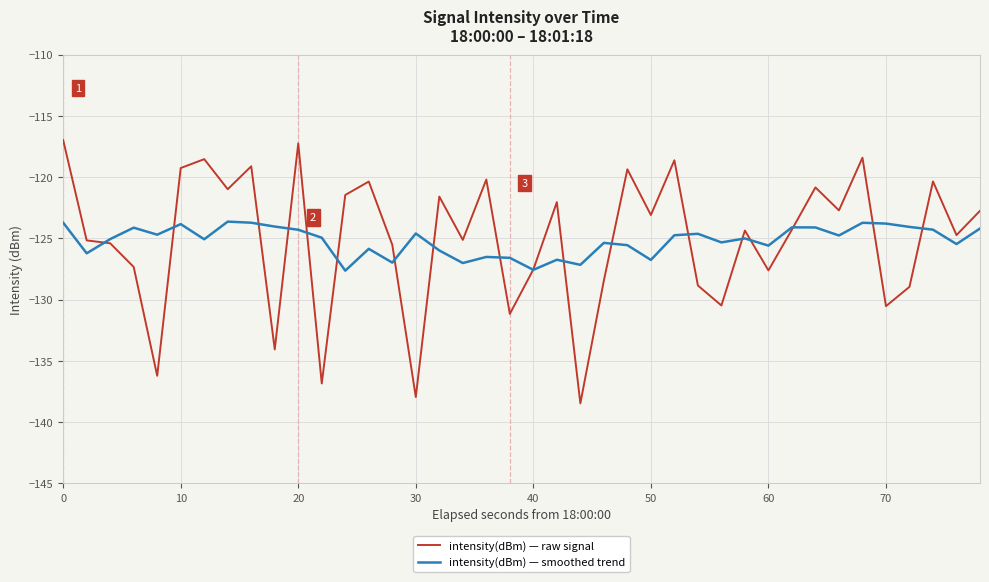

List the series in order of their peak value, lowest first.

intensity(dBm) — smoothed trend, intensity(dBm) — raw signal